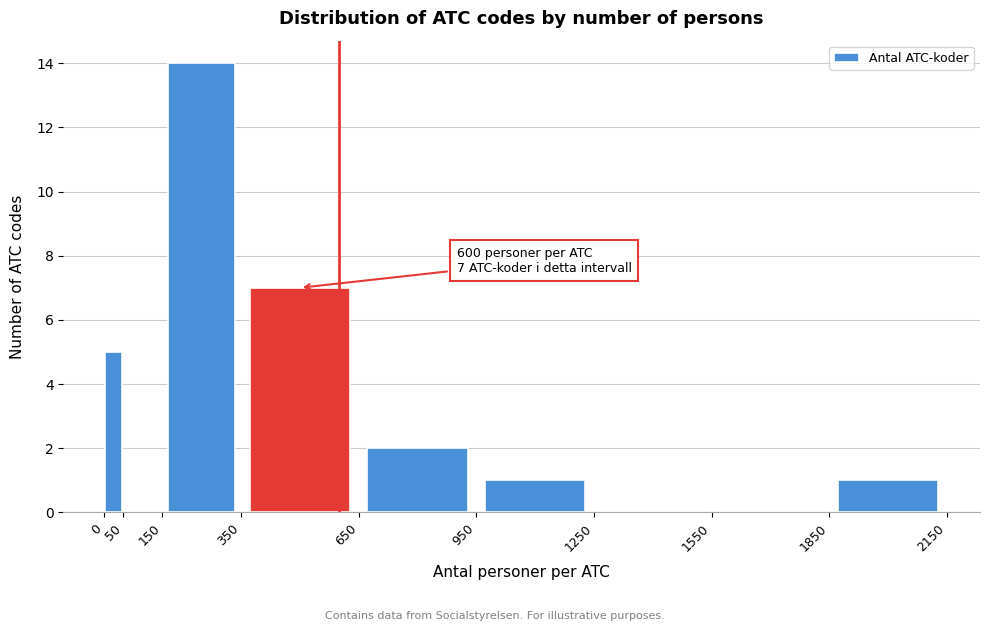

Which range on the x-axis has the tallest bar?

150 to 350